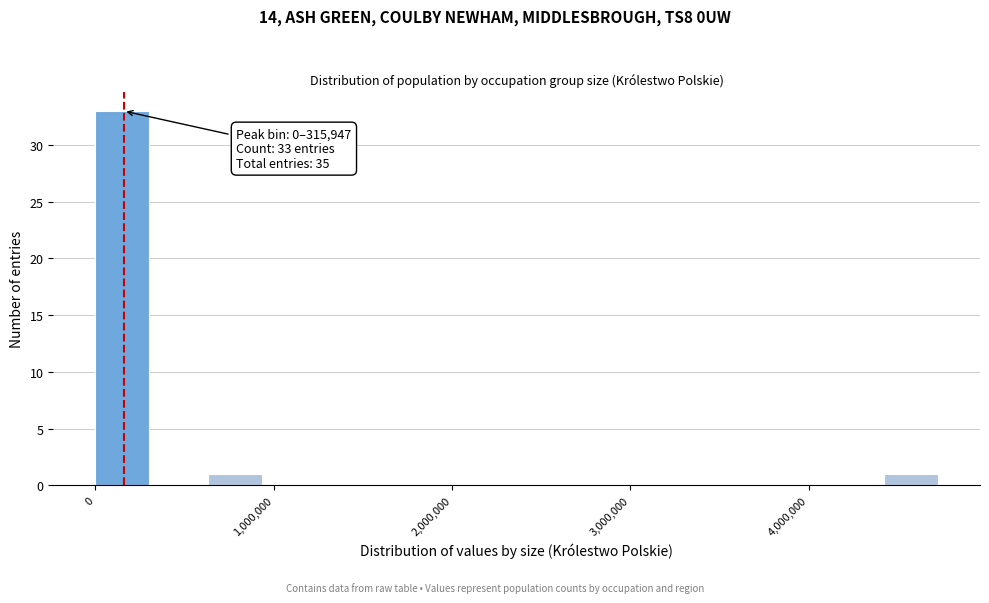

Around what value on the x-axis is the tallest bar? Give the approximate position of its centre, as read against the axis.

200000